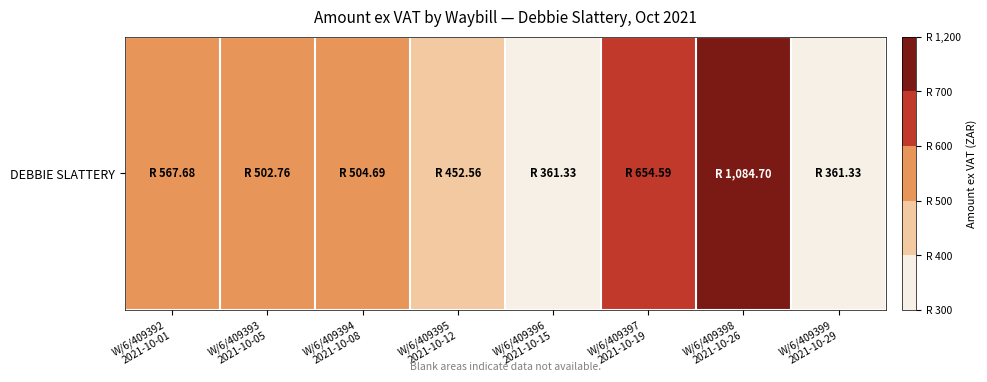

What is the ratio of the value at W/6/409395
2021-10-12 to the value at W/6/409398
2021-10-26?

0.4